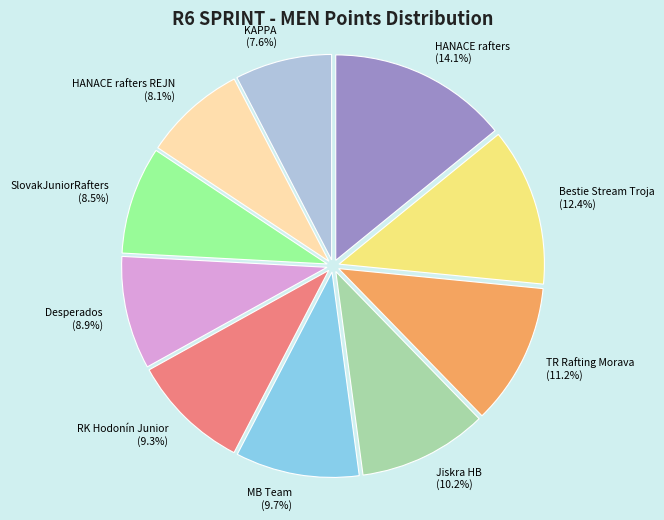

Does any single category account for the majority?

No